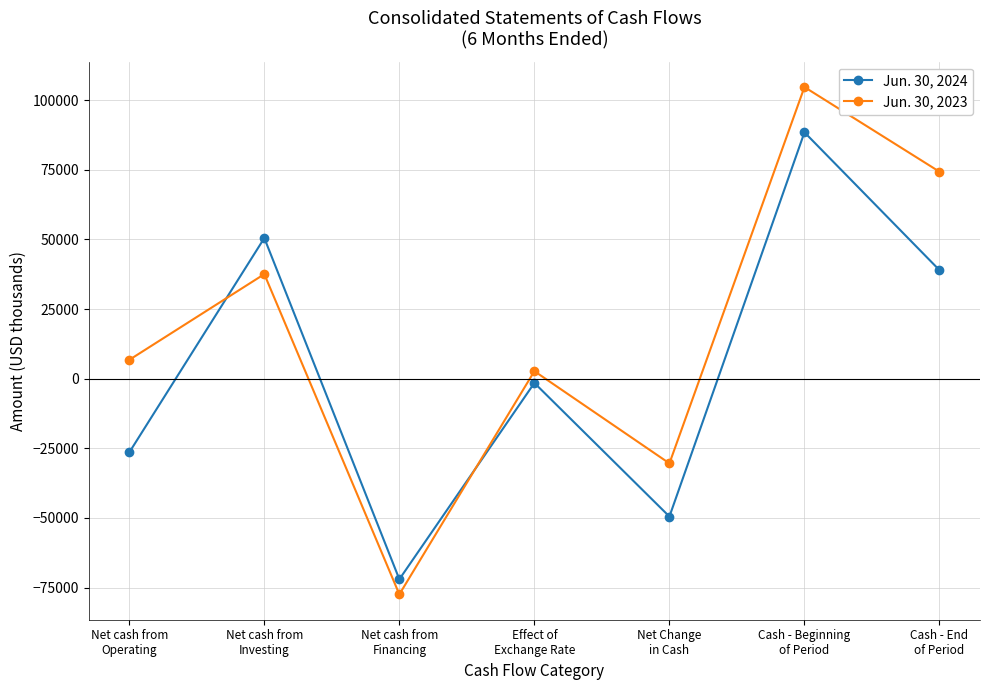

Which series has the largest total across all categories?

Jun. 30, 2023